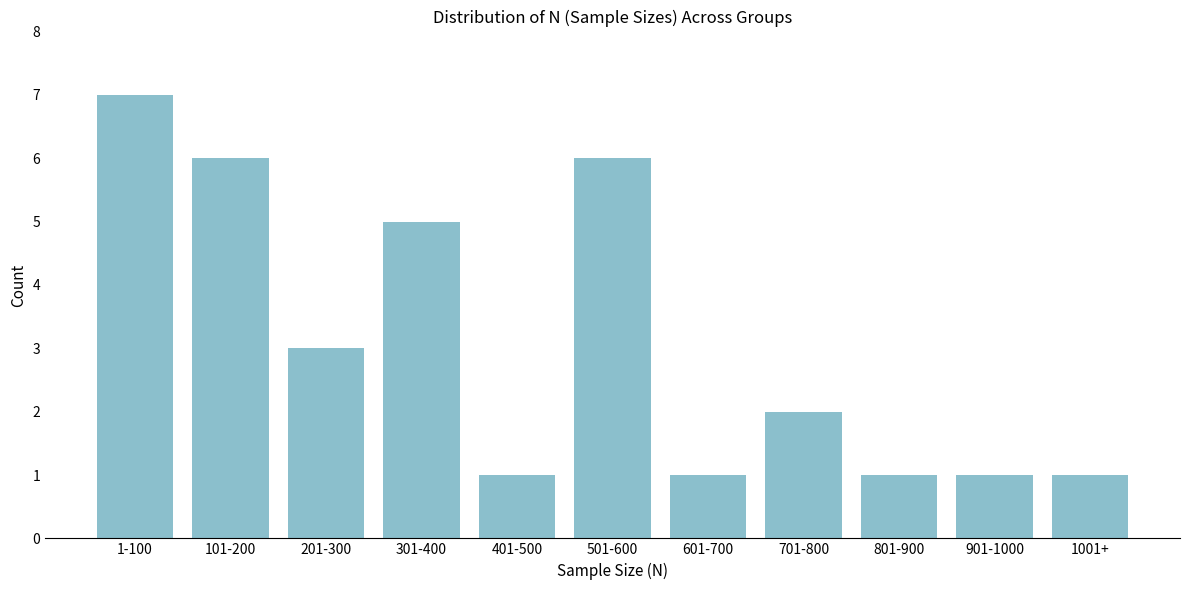

Reading left to right, extract all data points from this chart.

1-100=7	101-200=6	201-300=3	301-400=5	401-500=1	501-600=6	601-700=1	701-800=2	801-900=1	901-1000=1	1001+=1